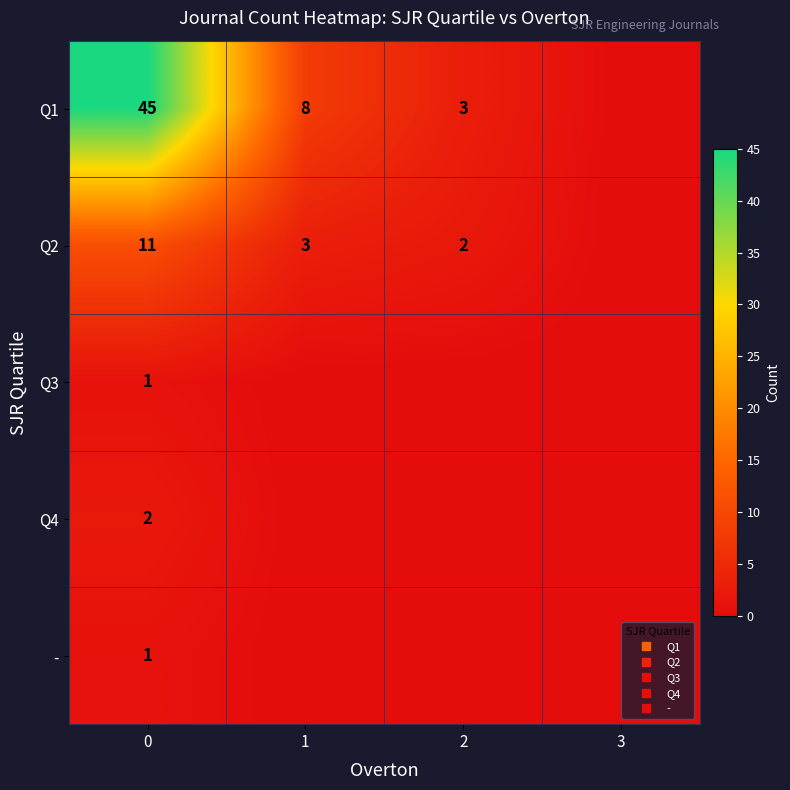

What value does the Q2 series have at 0, to the nearest 5?

10